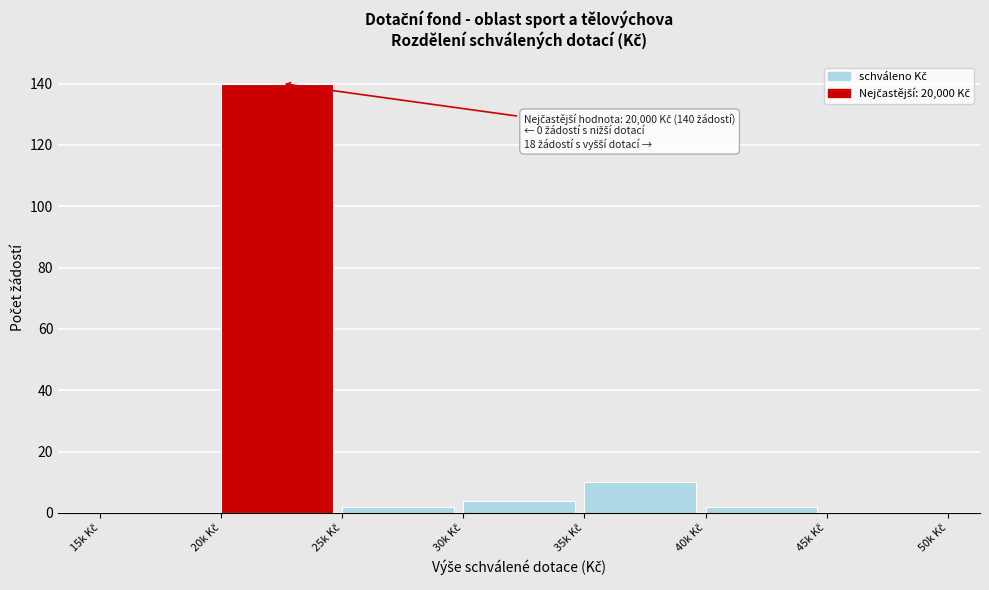

What is the sum of all values?

158